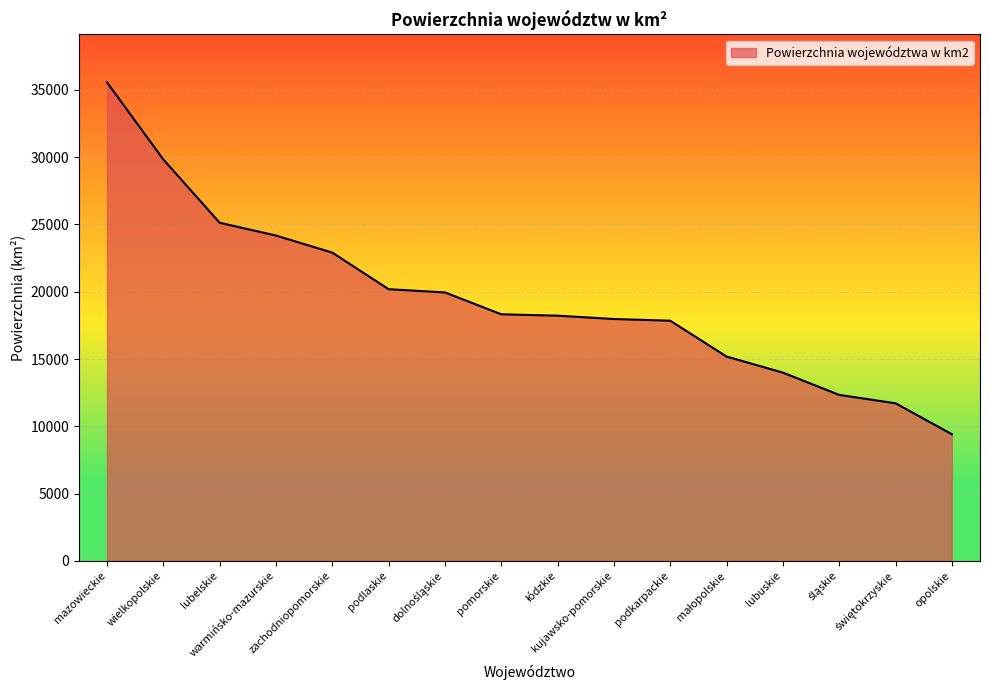

At which label is the value closest to 22485?

zachodniopomorskie